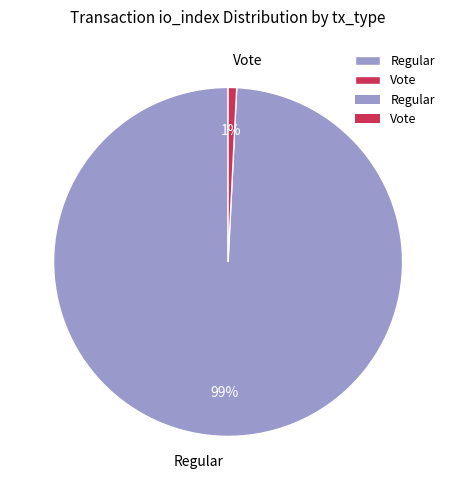

Which category accounts for the majority?

Regular